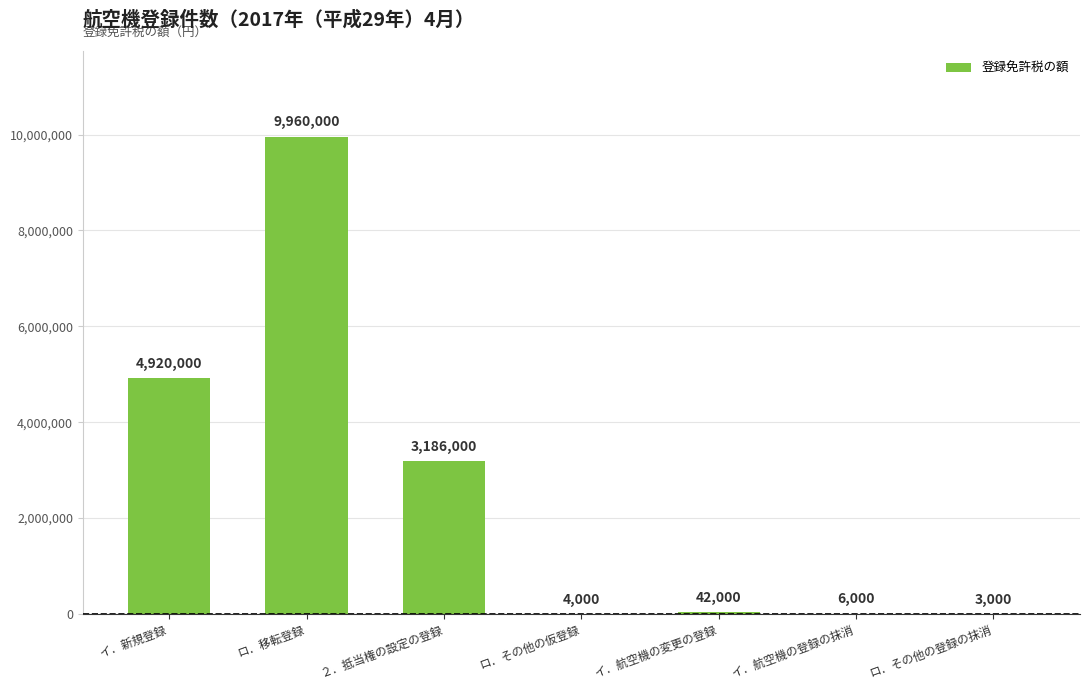

At which category does the chart reach its peak across all series?

ロ．移転登録